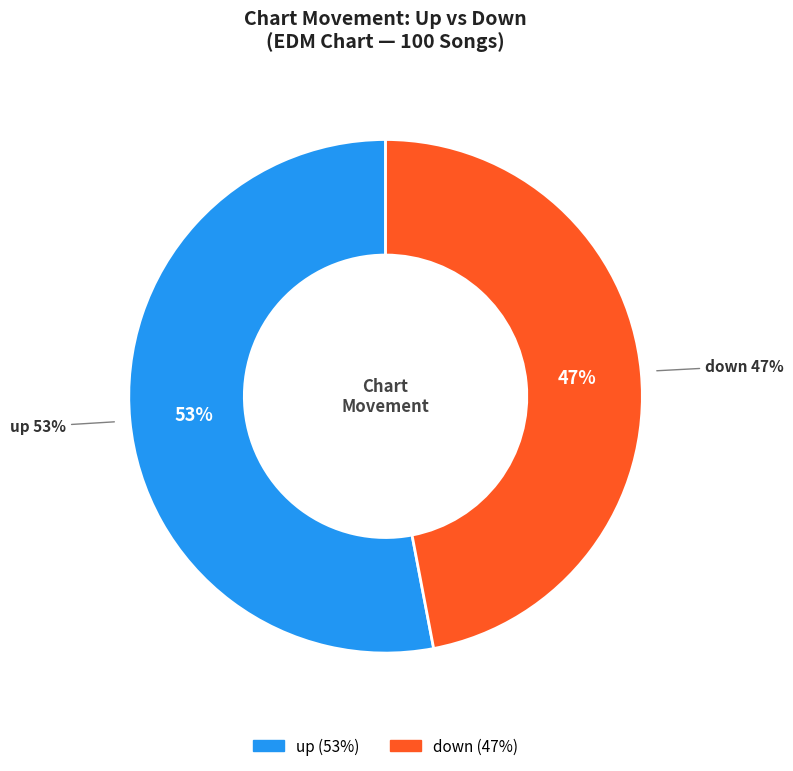

Count the number of slices in the pie.

2